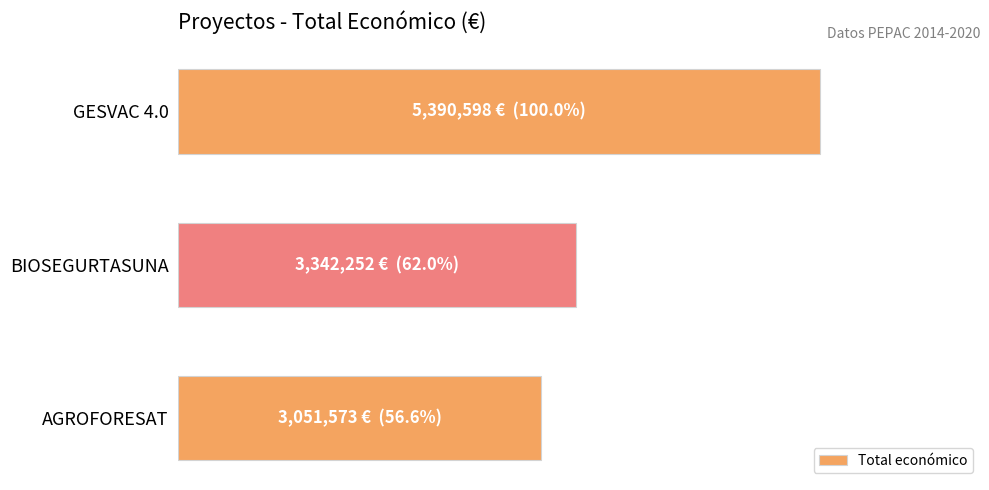

List the labels in order of value, smallest first.

AGROFORESAT, BIOSEGURTASUNA, GESVAC 4.0